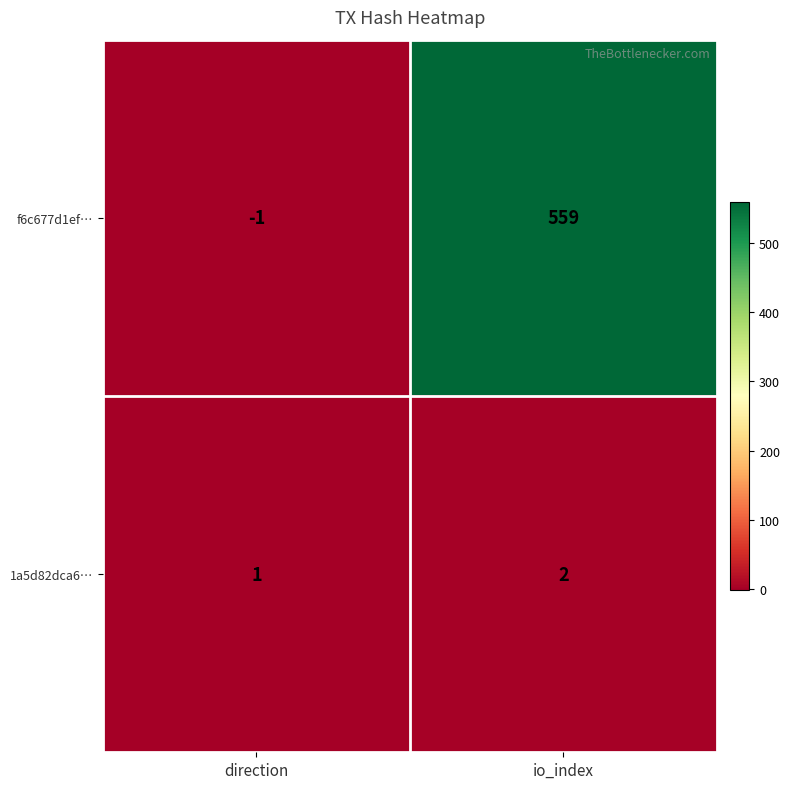

Rank the series by their maximum value, from highest to lowest.

f6c677d1ef…, 1a5d82dca6…